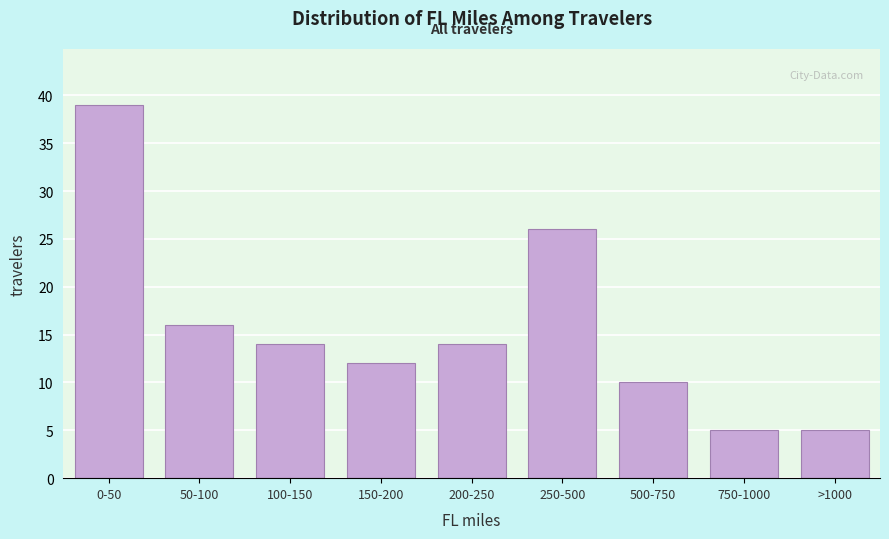

Reading right to left, list all the values displayed in this chart.

5	5	10	26	14	12	14	16	39